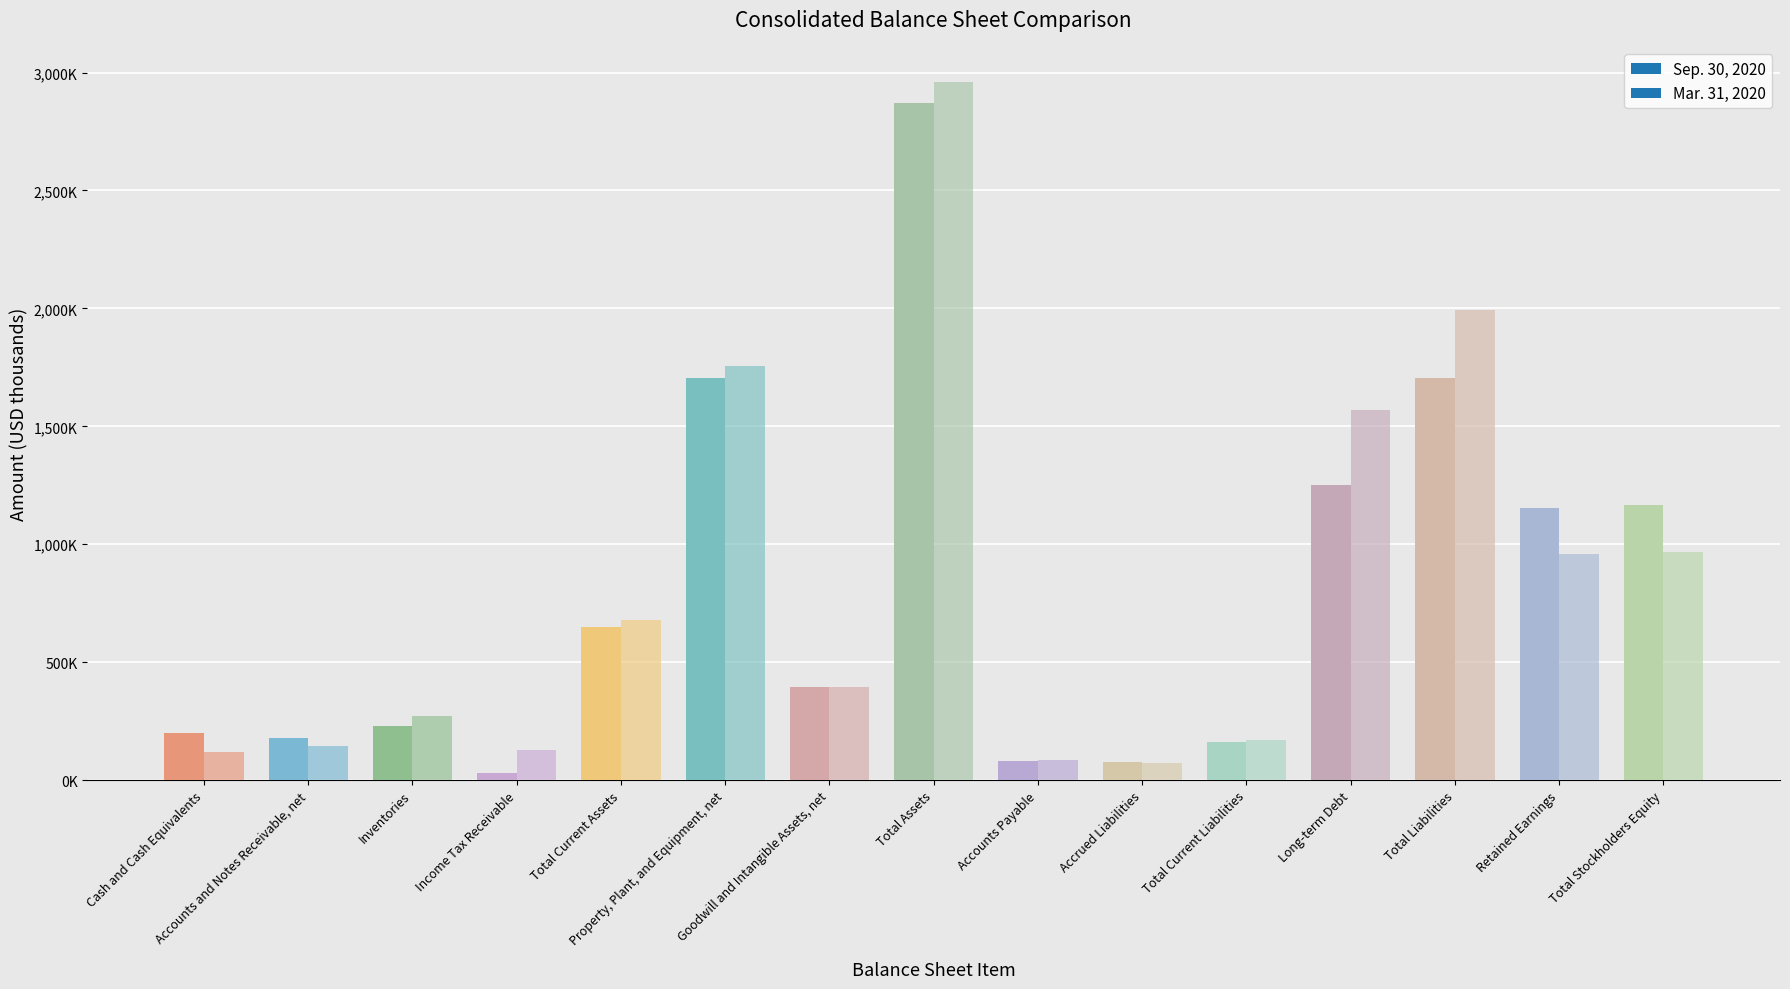

Rank the series at Accrued Liabilities from lowest to highest value.

Mar. 31, 2020, Sep. 30, 2020